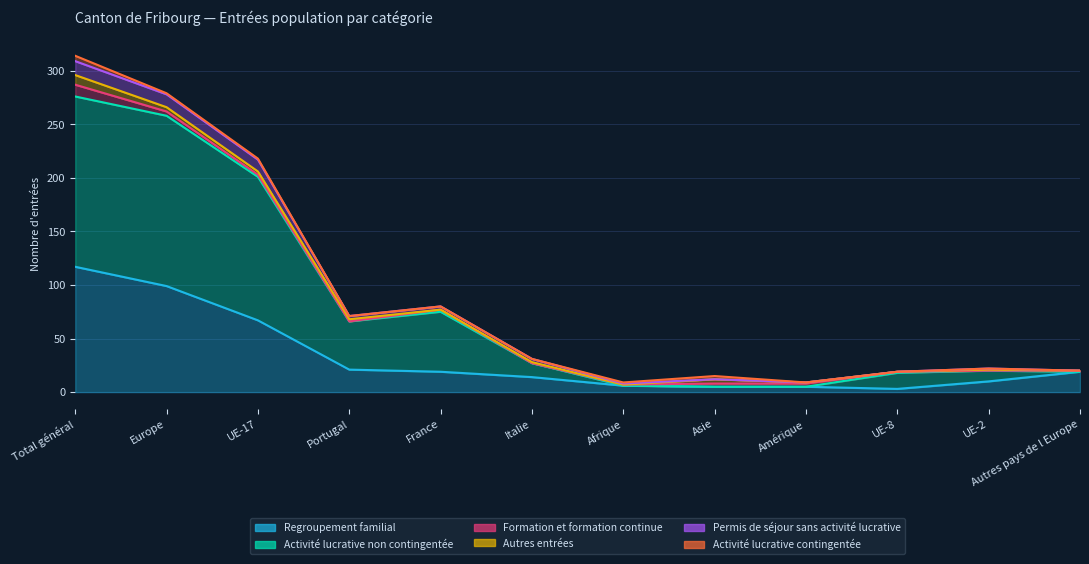

Between Afrique and Autres pays de l Europe, which series saw the biggest shift?

Regroupement familial